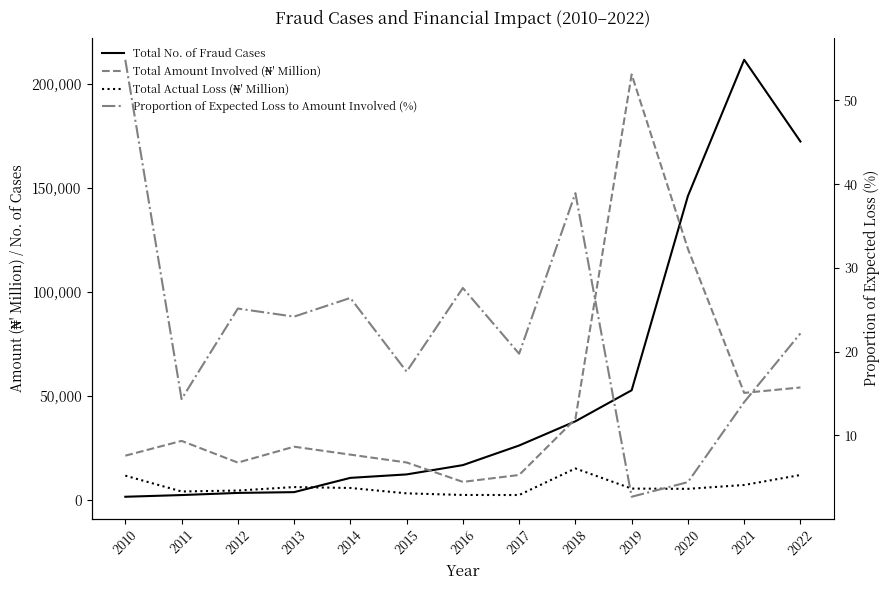

Where is the first local minimum for Total Actual Loss (₦' Million)?

2011